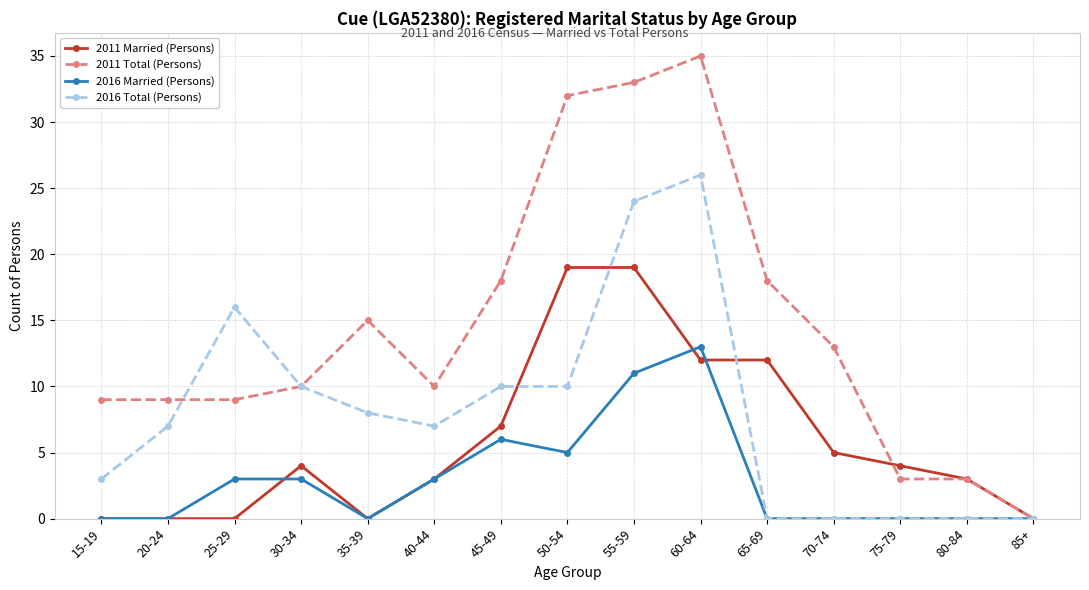

True or false: 2016 Married (Persons) has more than 0 interior local peaks.

True